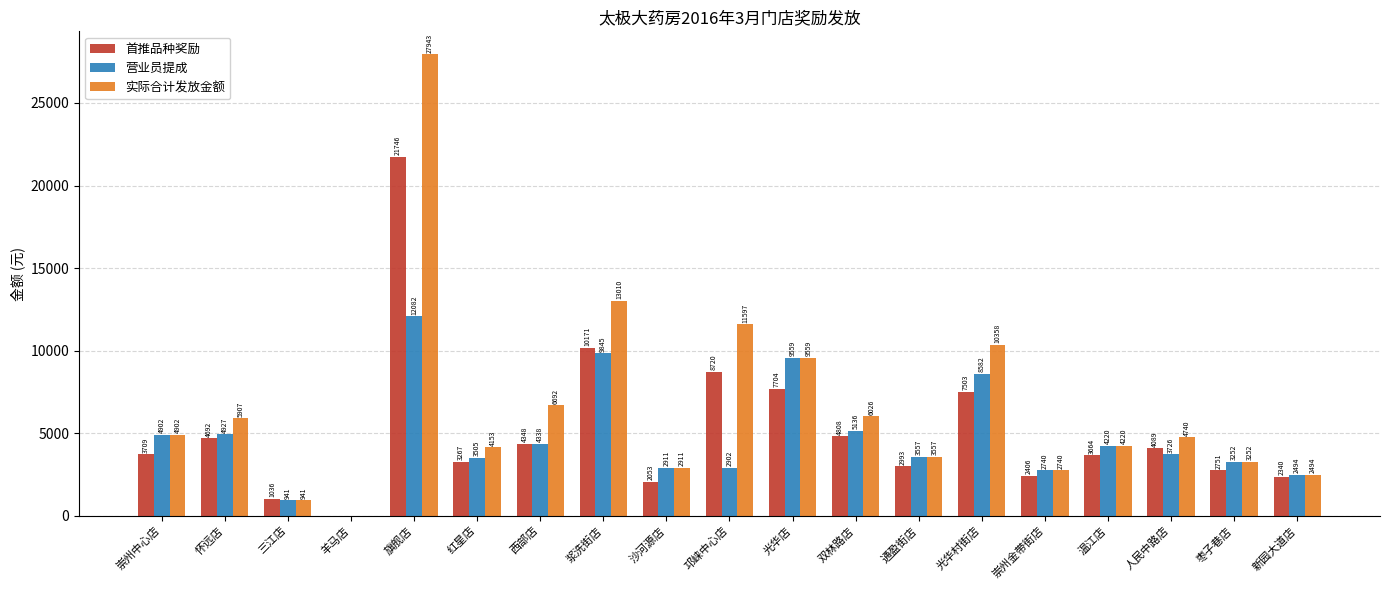

Count the number of categories in the chart.

19